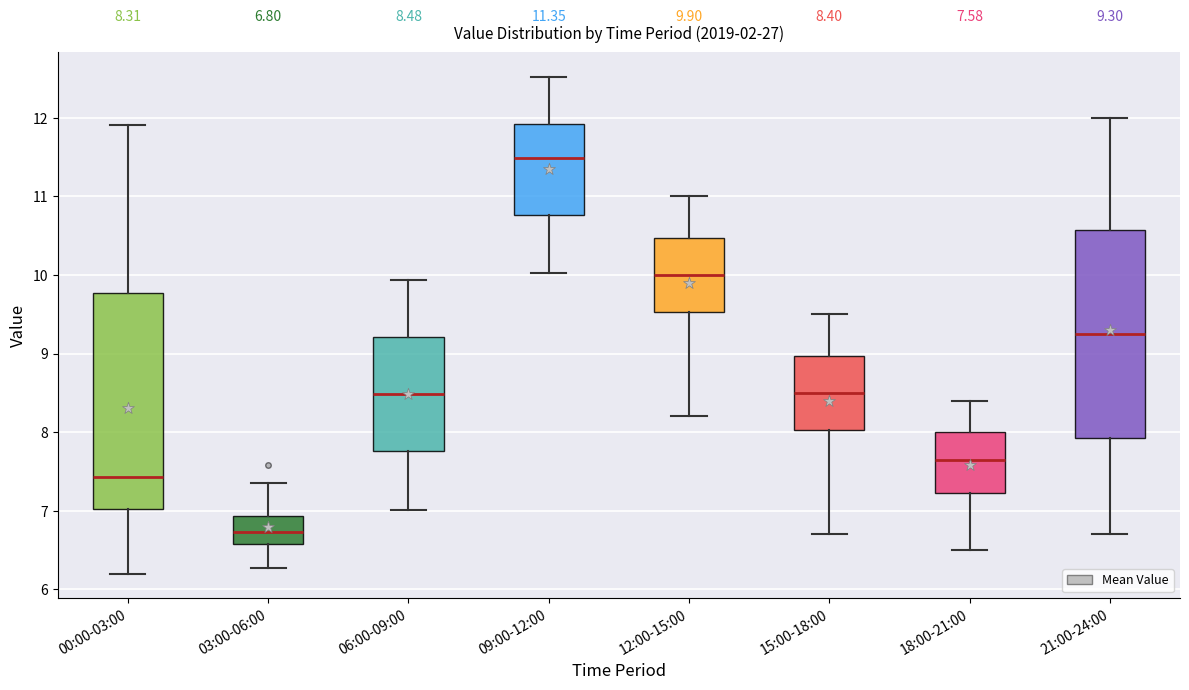

Which box is the tallest, from its lower edge to its upper edge?

00:00-03:00